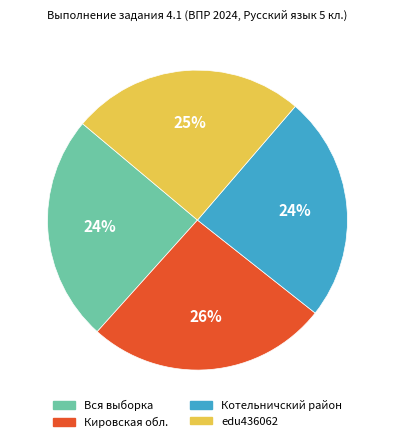

Combined, do Кировская обл. and Котельничский район account for over 50%?

Yes